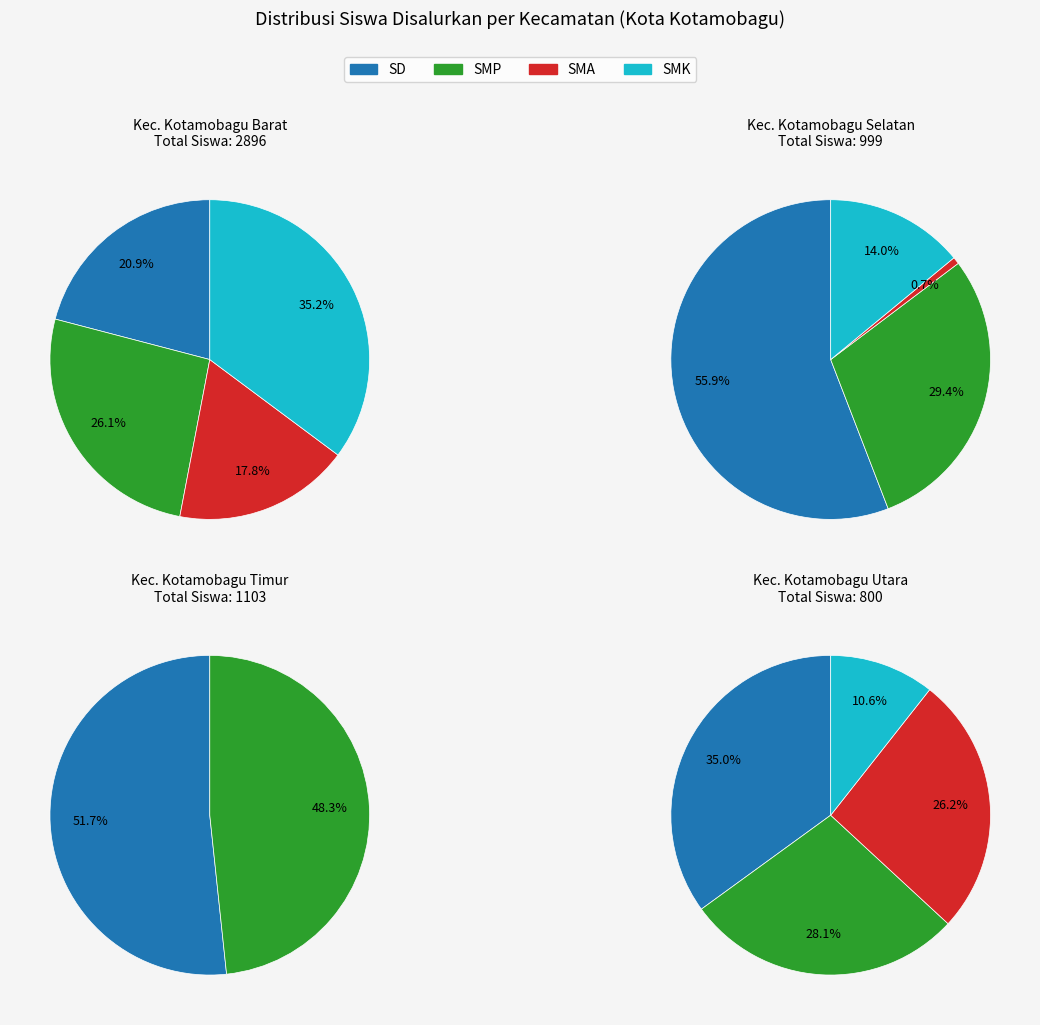

Is Kec. Kotamobagu Timur the majority of the pie?

No